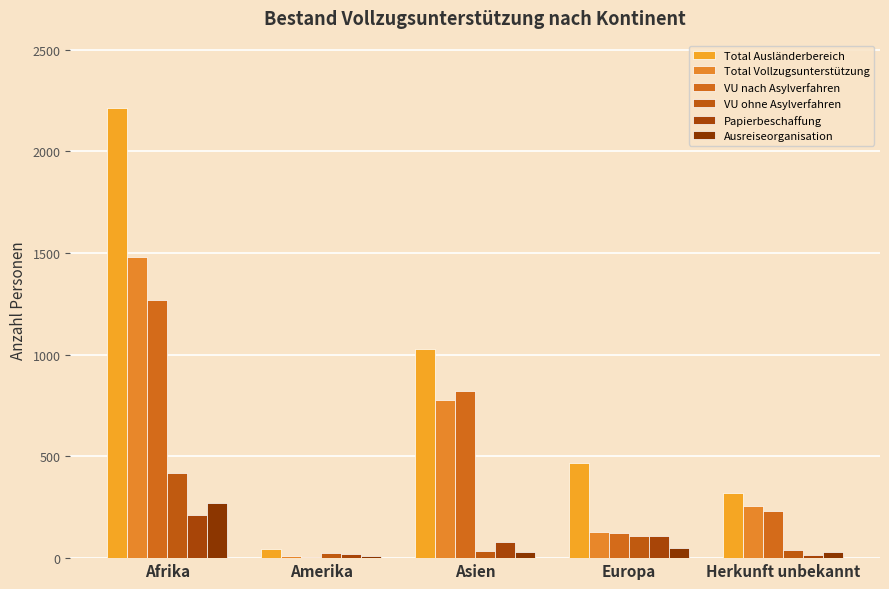

At how many categories does at least one series exceed 1495?

1